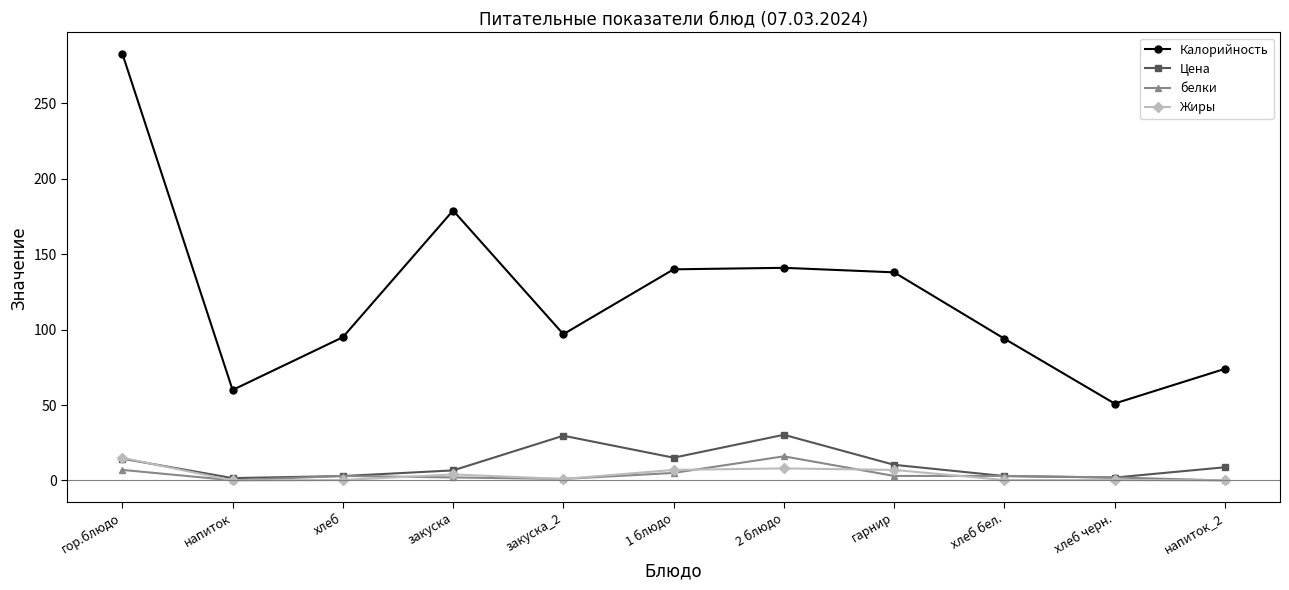

What is the label of the 6th point from the right?

1 блюдо